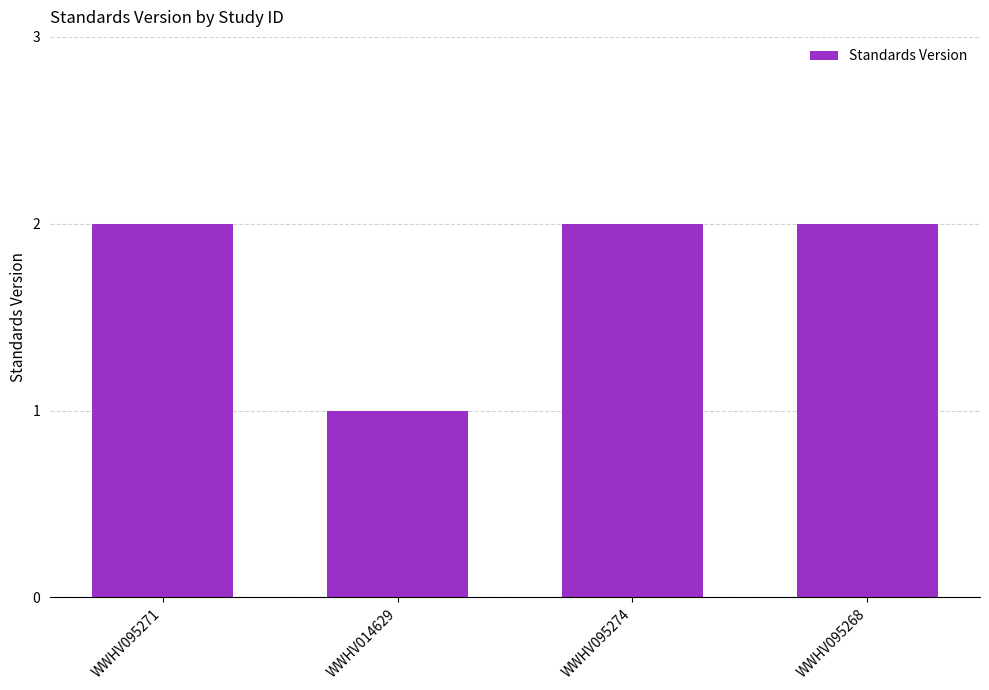

What is the label of the 3rd bar from the left?

WWHV095274